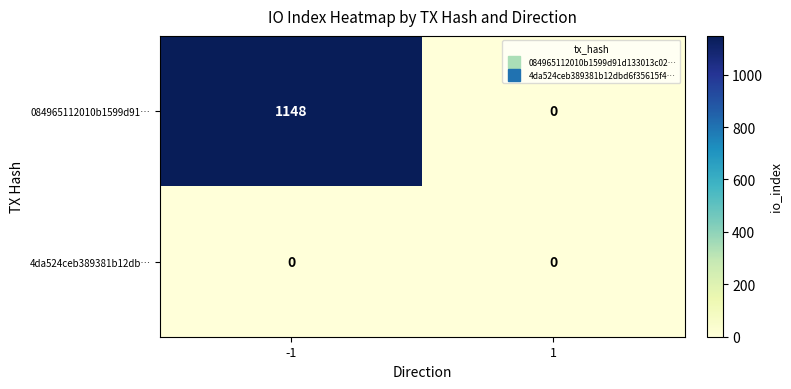

What is the highest value of the 084965112010b1599d91… series?

1148